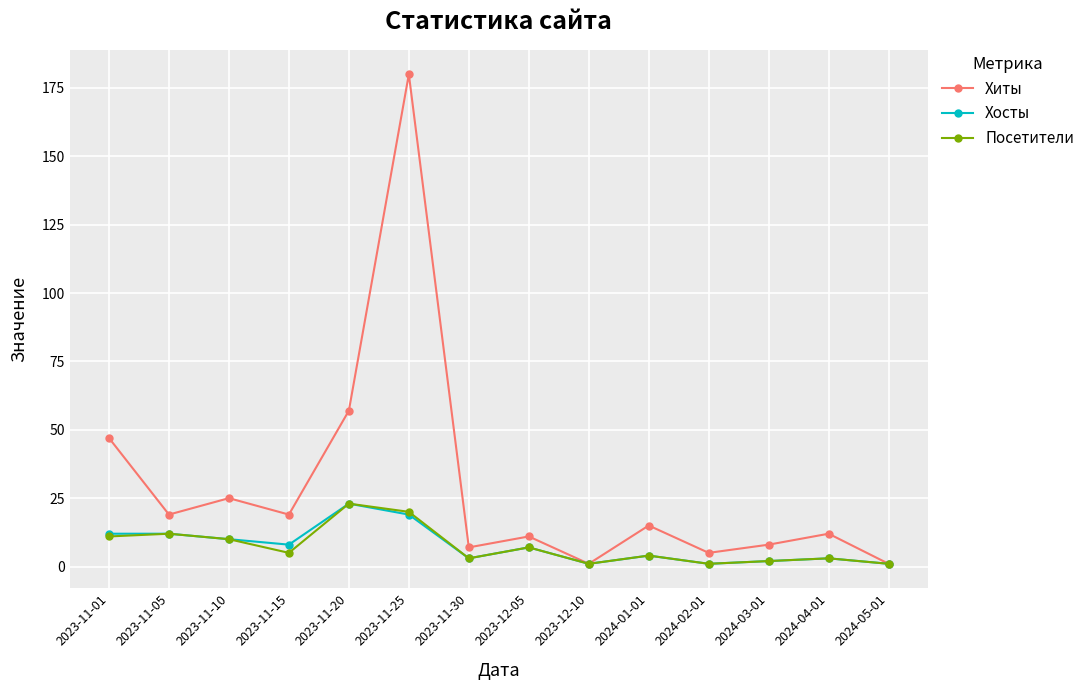

Which category has the highest value across all series?

2023-11-25